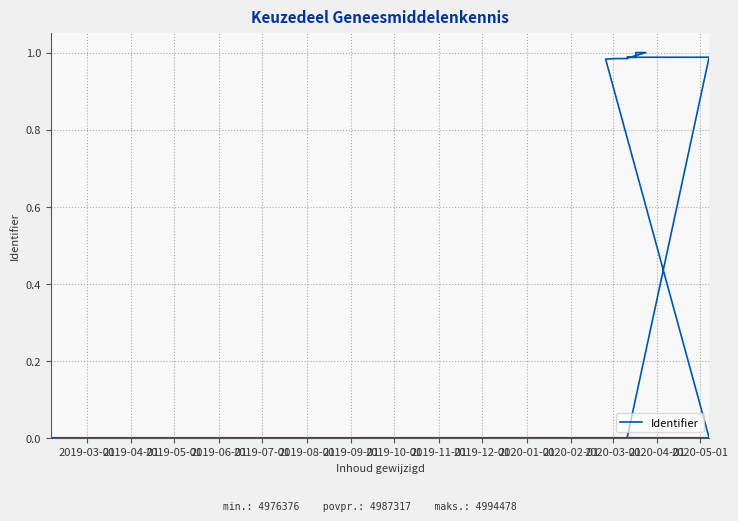

What is the difference between the values at 2020-05-01 and 2019-06-01?

1.0